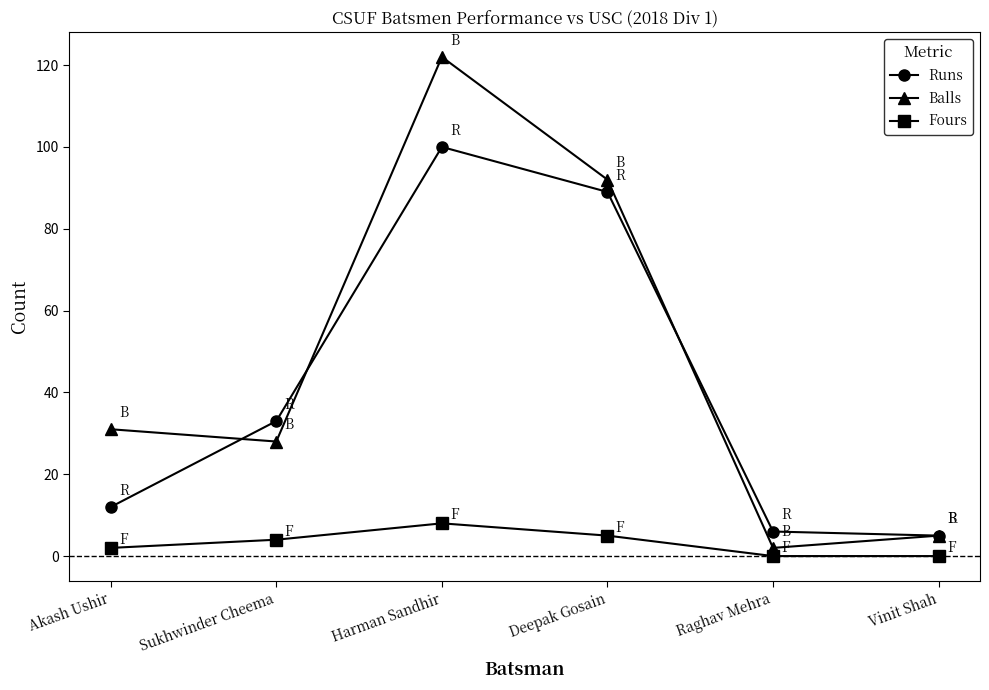

At which category is the sum across all series the highest?

Harman Sandhir